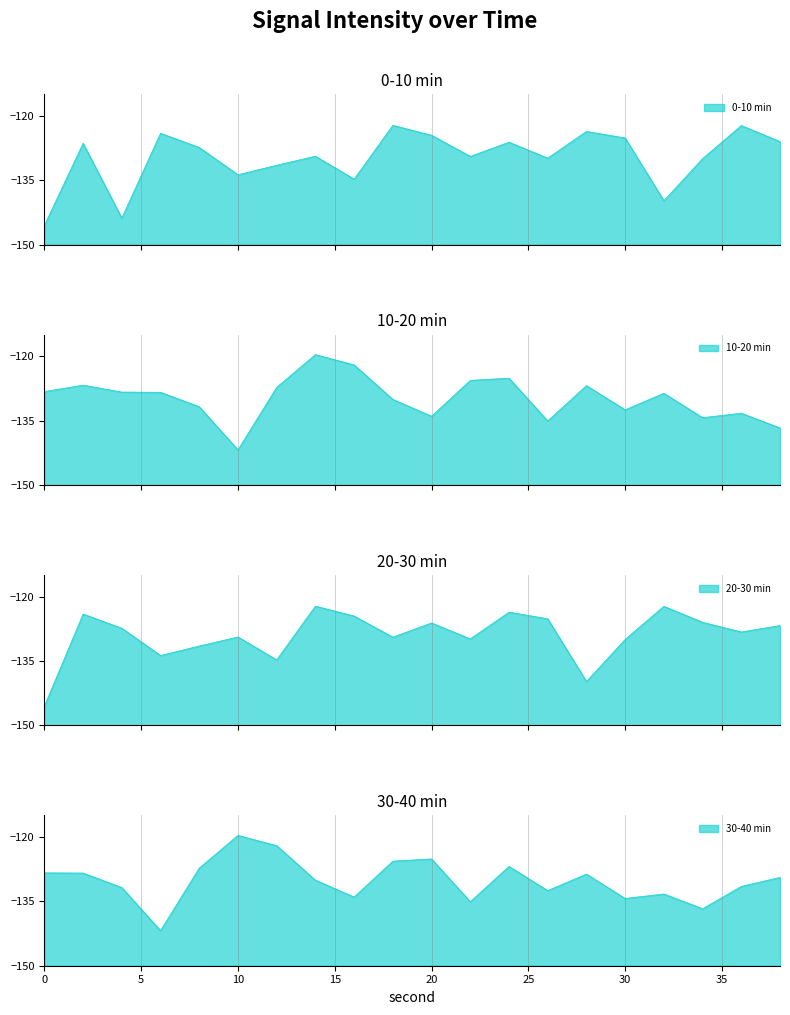

What is the average value of the 0-10 min series?

-129.8